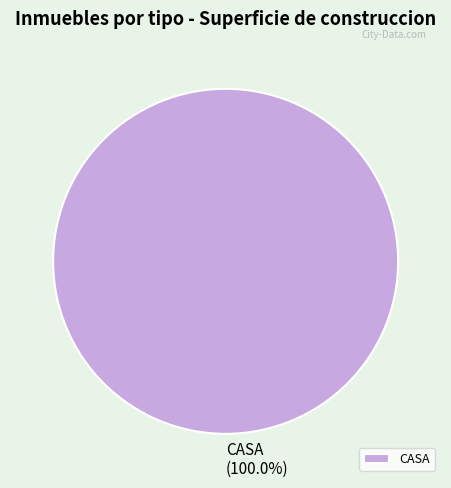

Which slice represents more than half of the pie?

CASA